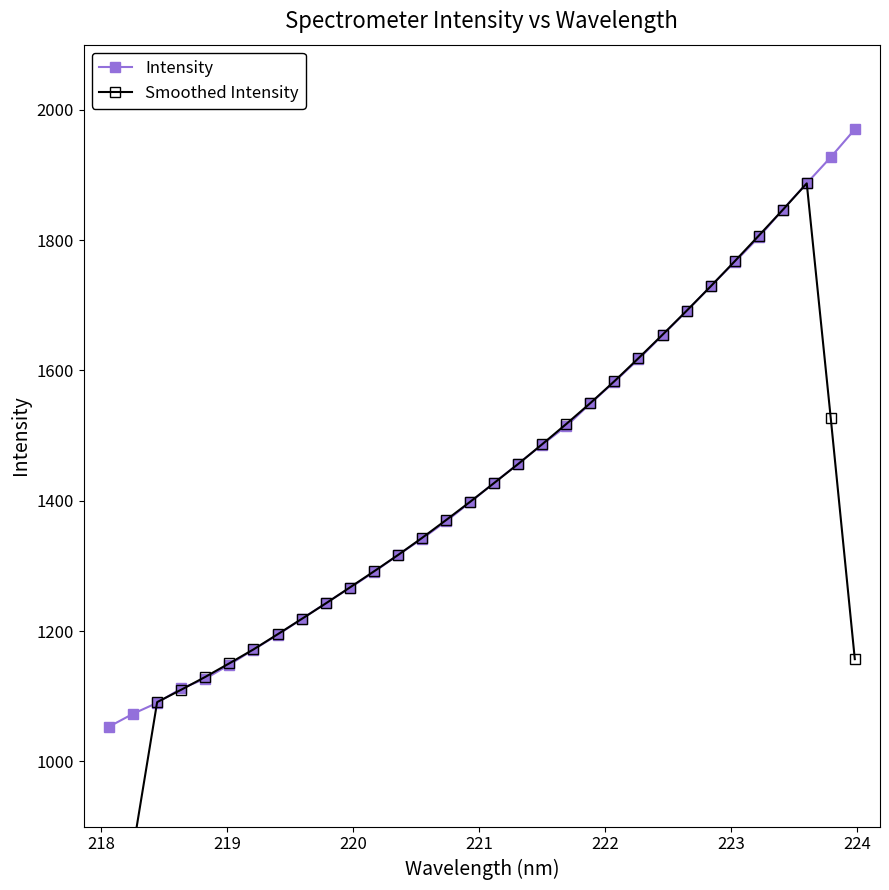

What is the value of the Intensity point at the 32nd from the left?

1970.1